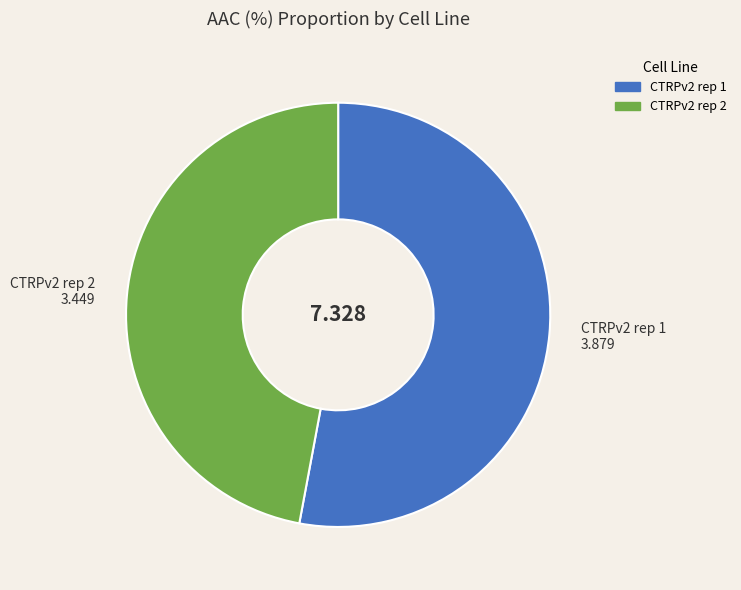

Combined, do CTRPv2 rep 2 and CTRPv2 rep 1 account for over 50%?

Yes